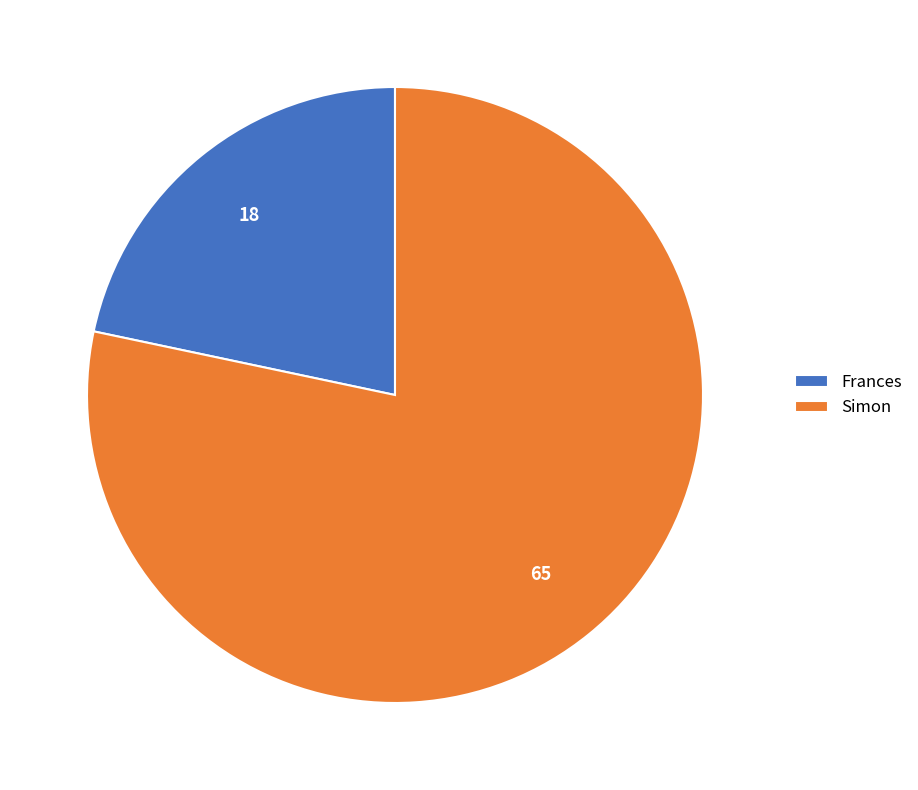

Rank the categories by value from highest to lowest.

Simon, Frances